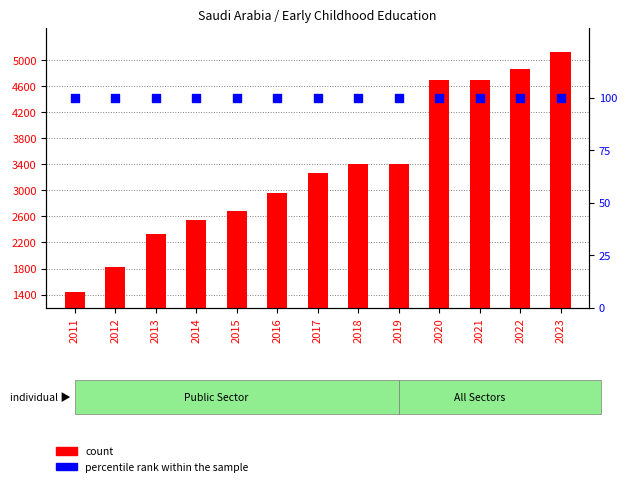

Which series contains the lowest Y value?

percentile rank within the sample